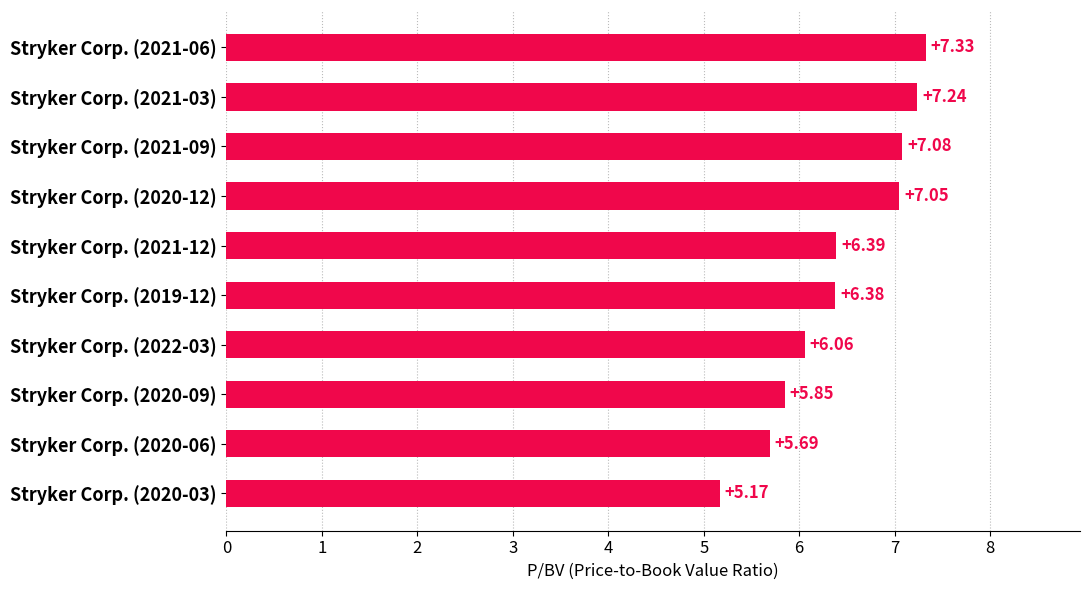

Approximately how many times larger is the value at Stryker Corp. (2021-09) compared to Stryker Corp. (2021-03)?

1.0